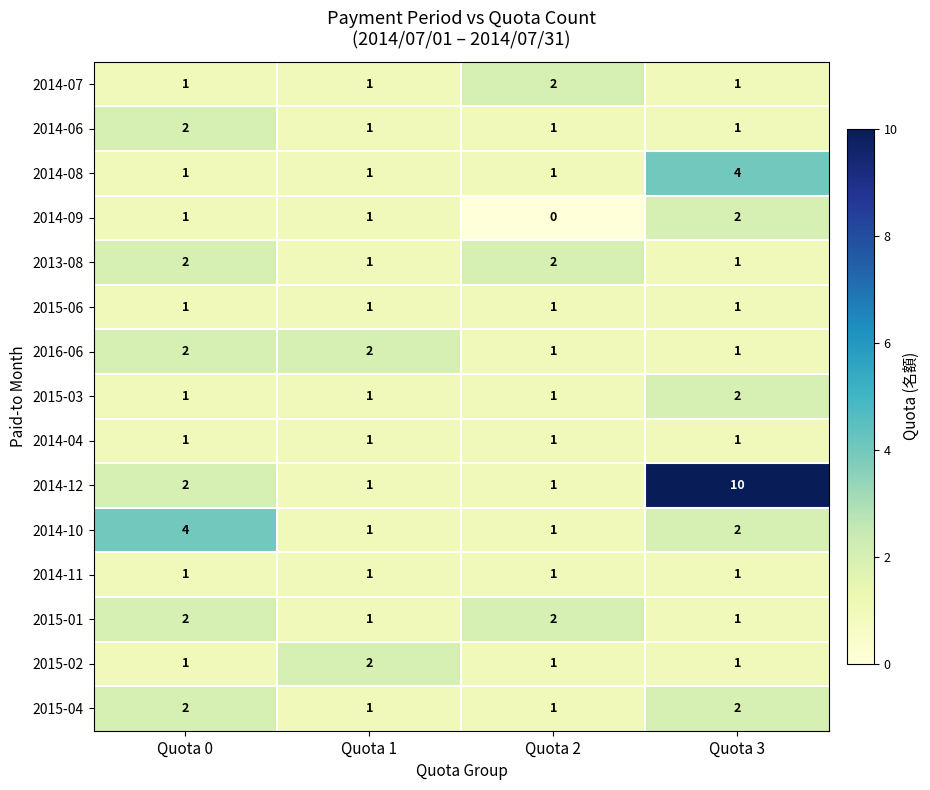

How many 2014-08 values are between 1 and 4?

4